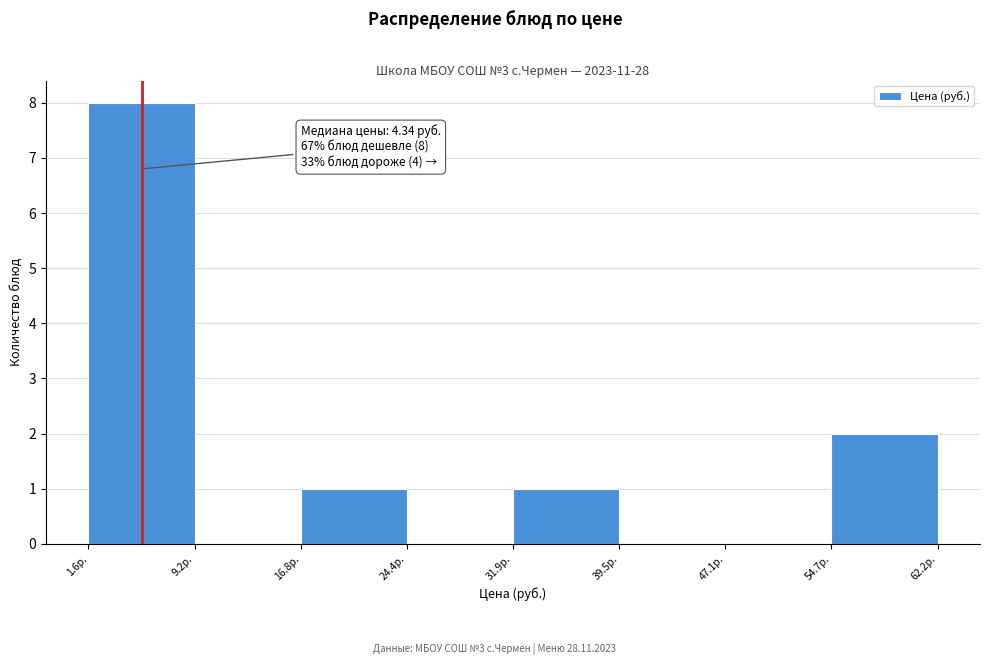

Which range on the x-axis has the tallest bar?

2 to 9